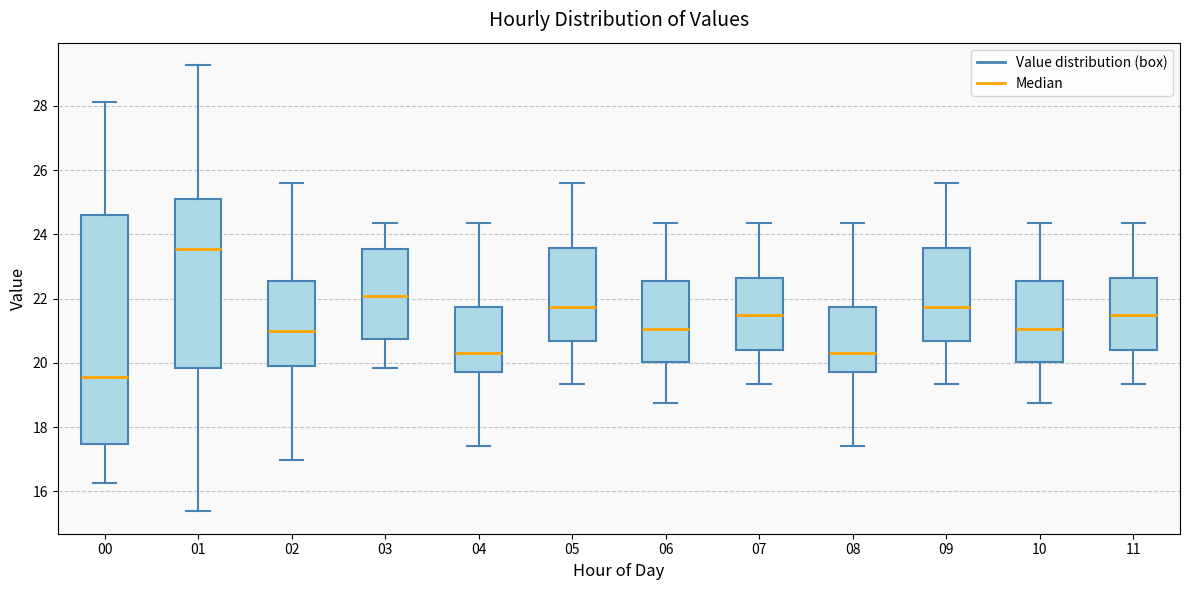

Reading left to right, transcribe this box plot: for each box, give where its median line is, the range the box spans, and where its two whiskers end, as read against the y-axis. The values are not printed on the chart, so give them approximately, as read against the axis.

00: median 19.6, box 17.4 to 24.6, whiskers 16.2 to 28.2
01: median 23.6, box 19.8 to 25.0, whiskers 15.4 to 29.2
02: median 21.0, box 20.0 to 22.6, whiskers 17.0 to 25.6
03: median 22.0, box 20.8 to 23.6, whiskers 19.8 to 24.4
04: median 20.4, box 19.8 to 21.8, whiskers 17.4 to 24.4
05: median 21.8, box 20.6 to 23.6, whiskers 19.4 to 25.6
06: median 21.0, box 20.0 to 22.6, whiskers 18.8 to 24.4
07: median 21.4, box 20.4 to 22.6, whiskers 19.4 to 24.4
08: median 20.4, box 19.8 to 21.8, whiskers 17.4 to 24.4
09: median 21.8, box 20.6 to 23.6, whiskers 19.4 to 25.6
10: median 21.0, box 20.0 to 22.6, whiskers 18.8 to 24.4
11: median 21.4, box 20.4 to 22.6, whiskers 19.4 to 24.4